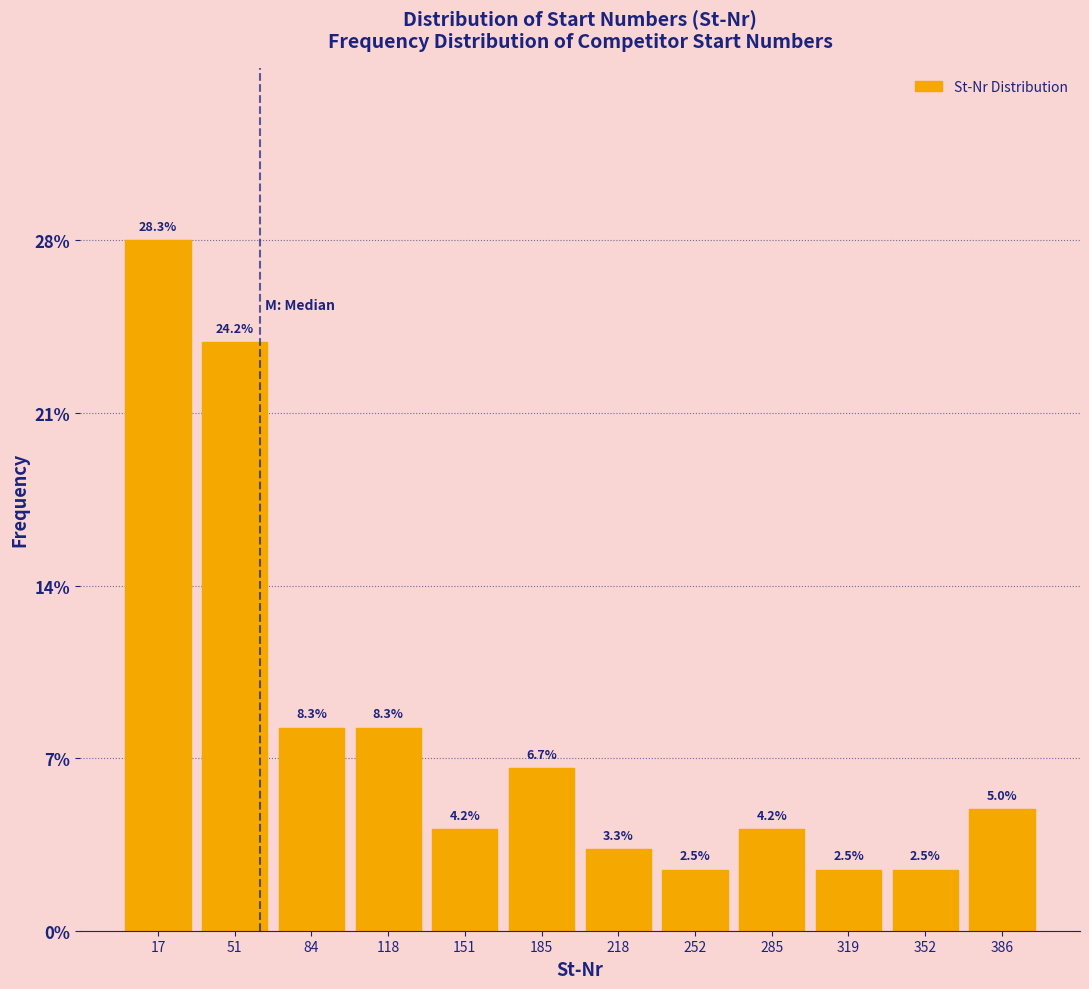

Reading left to right, list every bar in this chart as the range it spans on the x-axis followed by its height. The bar edges are not printed on the chart, so give them approximately, as read against the axis.

1.0 to 34.5: 28.3
34.5 to 68.0: 24.2
68.0 to 101.5: 8.3
101.5 to 135.0: 8.3
135.0 to 168.5: 4.2
168.5 to 202.0: 6.7
202.0 to 235.5: 3.3
235.5 to 269.0: 2.5
269.0 to 302.5: 4.2
302.5 to 336.0: 2.5
336.0 to 369.5: 2.5
369.5 to 403.0: 5.0